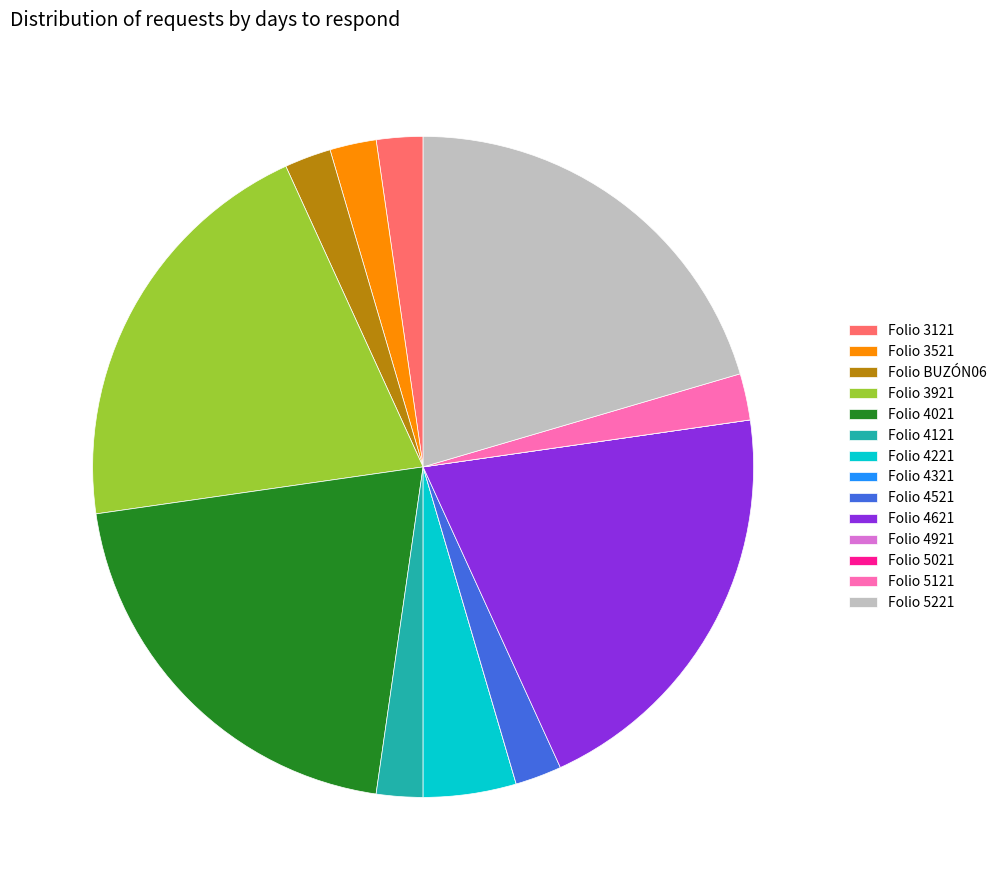

Is there a majority slice in this chart?

No